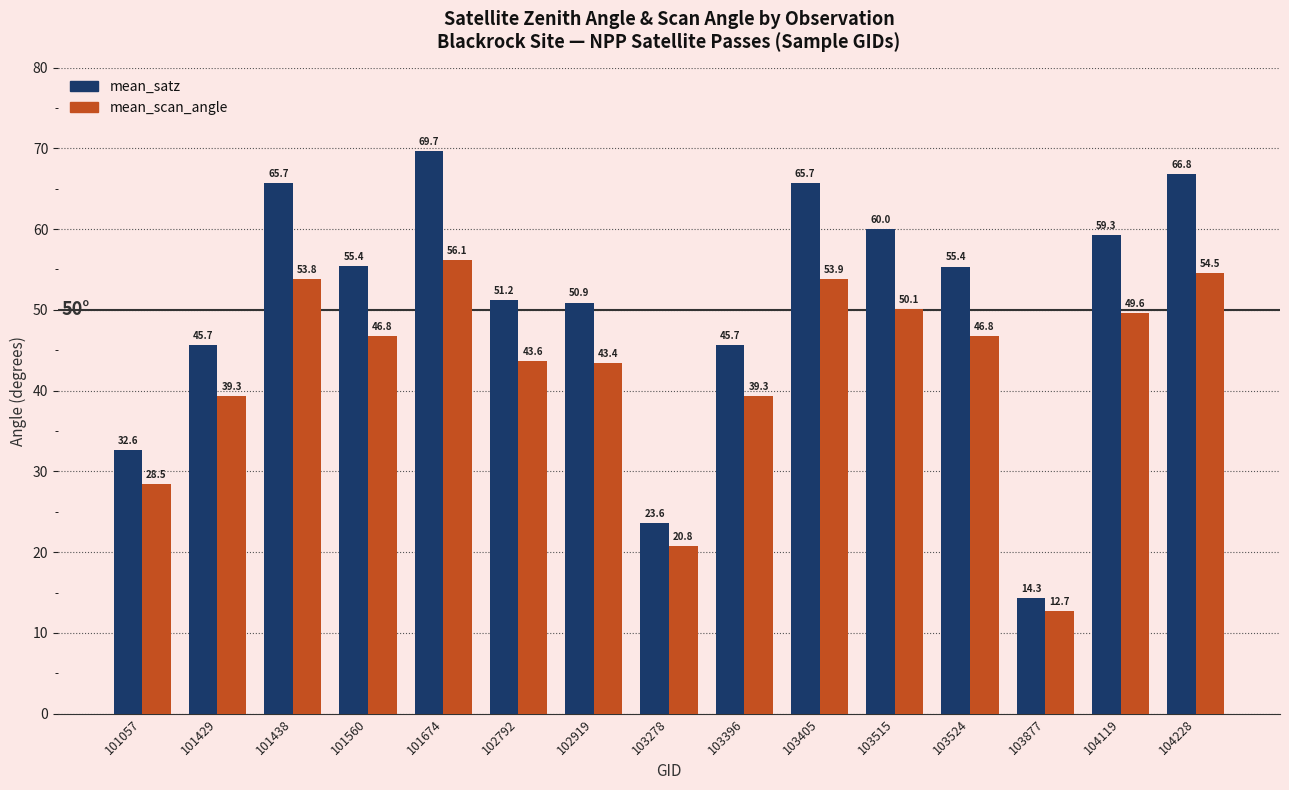

What is the spread (max minus min) of values at 103877?

1.7